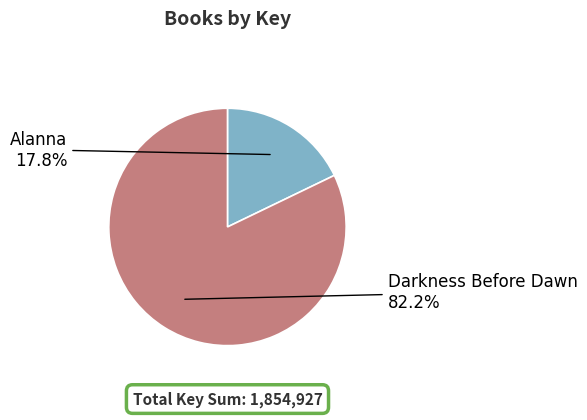

What is the ratio of the value at Darkness Before Dawn to the value at Alanna?

4.6